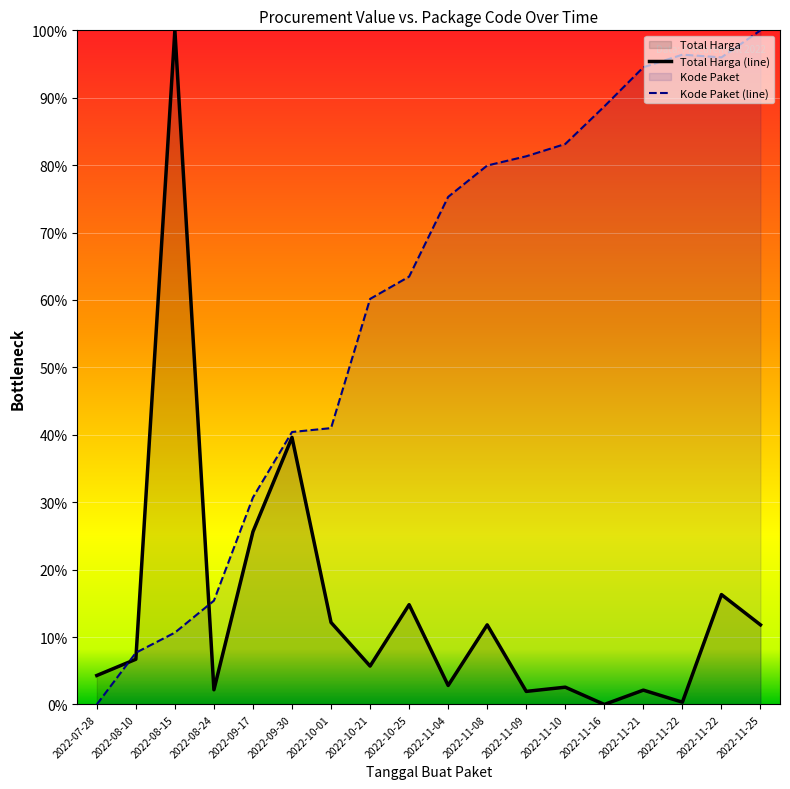

How many interior local valleys does the Total Harga (line) series have?

6